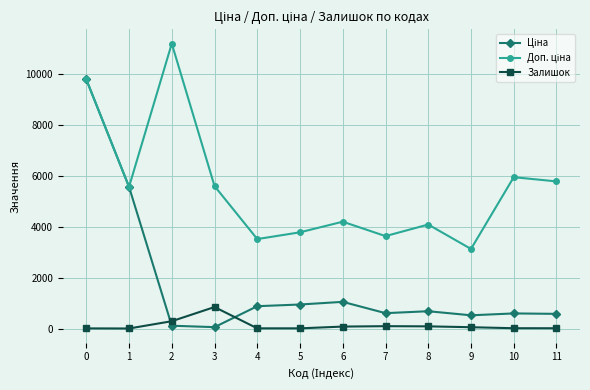

True or false: Залишок has more than 0 points higher than both neighbors.

True